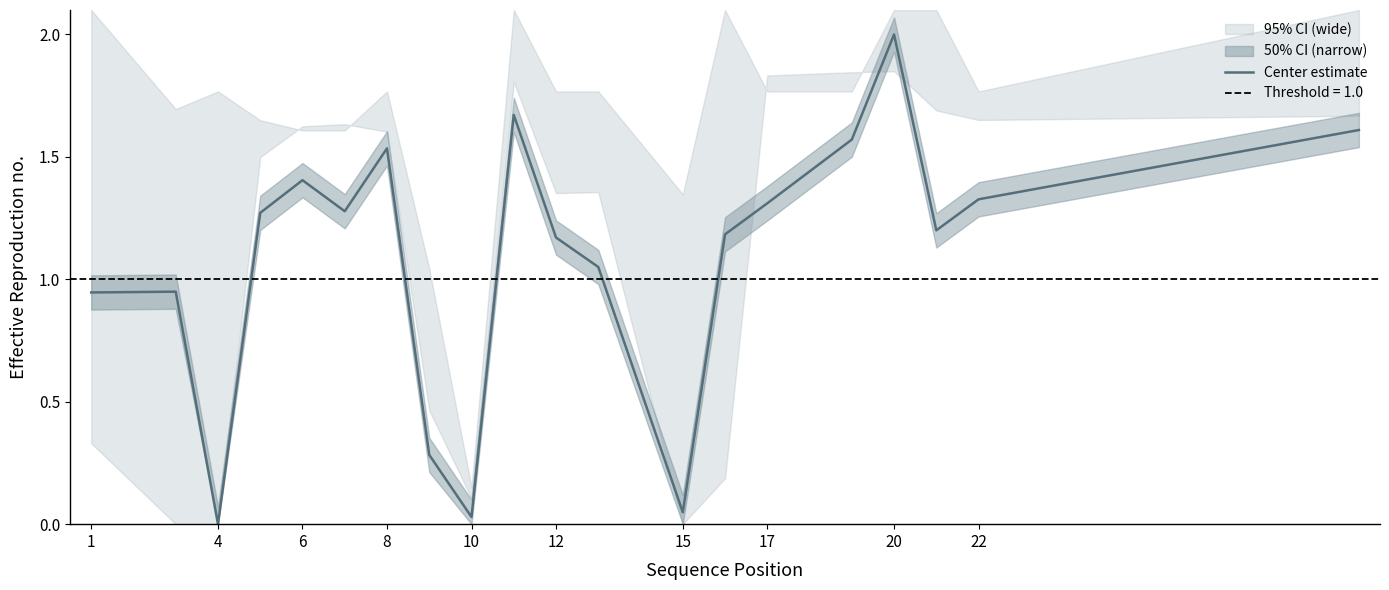

What is the highest value of the Center estimate series?

2.0